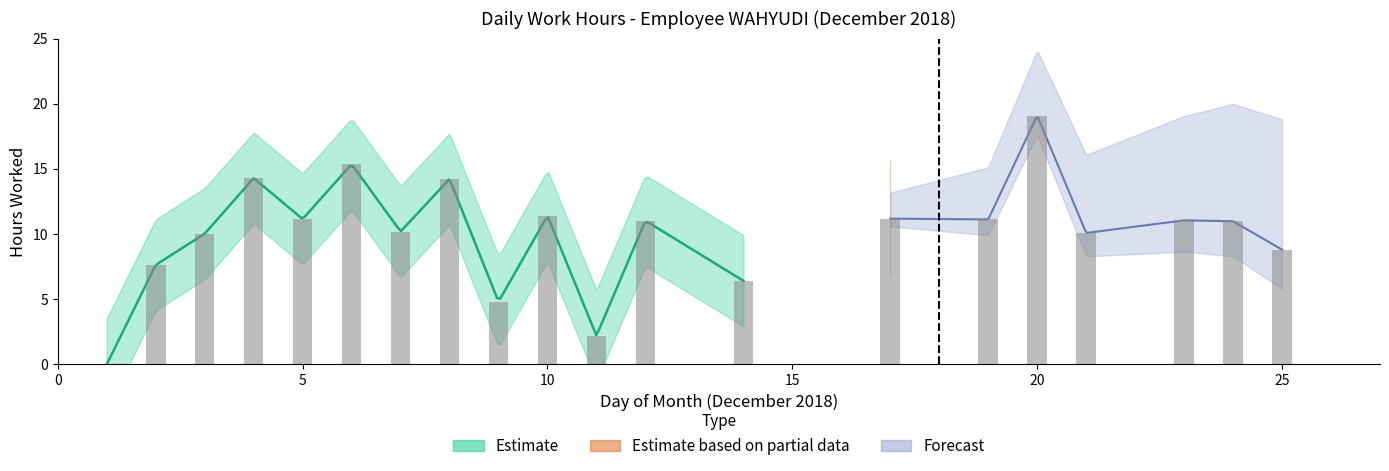

Rank the categories by value from highest to lowest.

20, 6, 4, 8, 10, 17, 5, 19, 23, 12, 24, 7, 21, 3, 25, 2, 14, 9, 11, 1